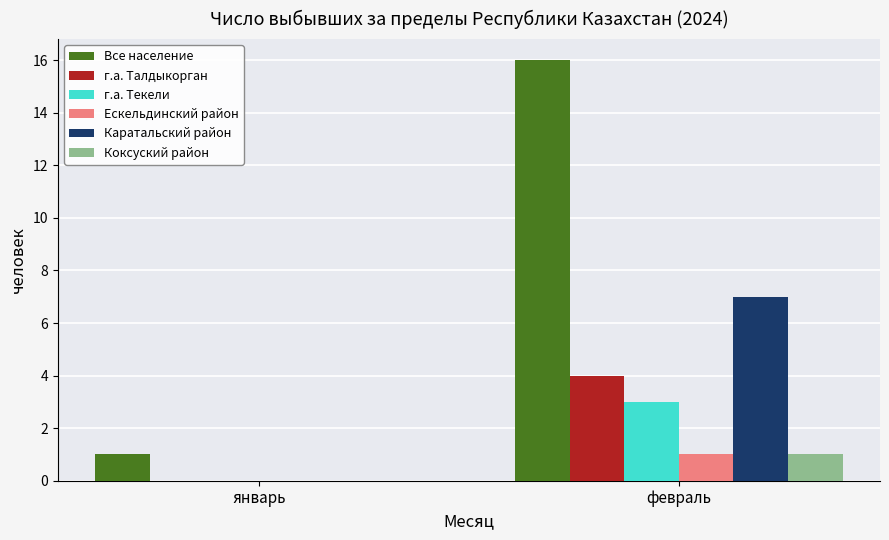

What is the maximum value for Коксуский район?

1